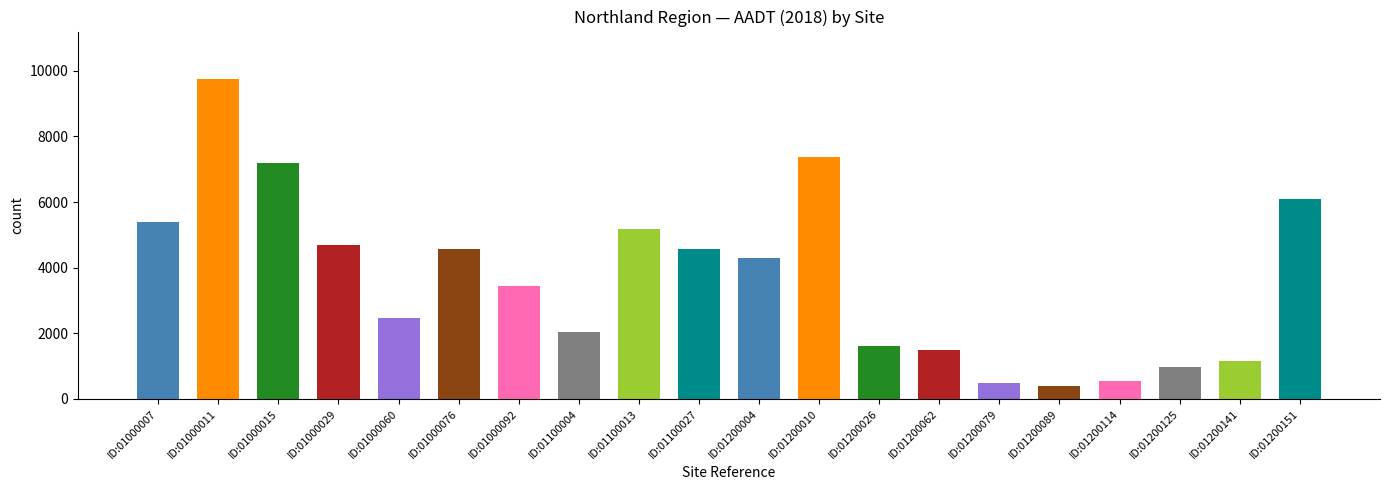

What is the sum of the values at ID:01000029 and ID:01200125?

5669